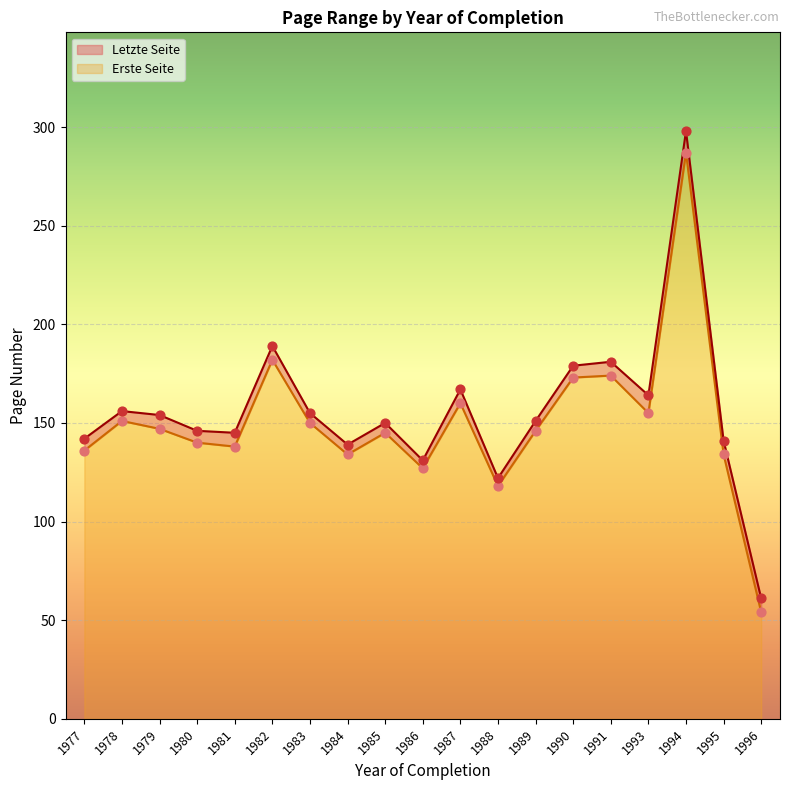

At how many categories does at least one series exceed 150?

10